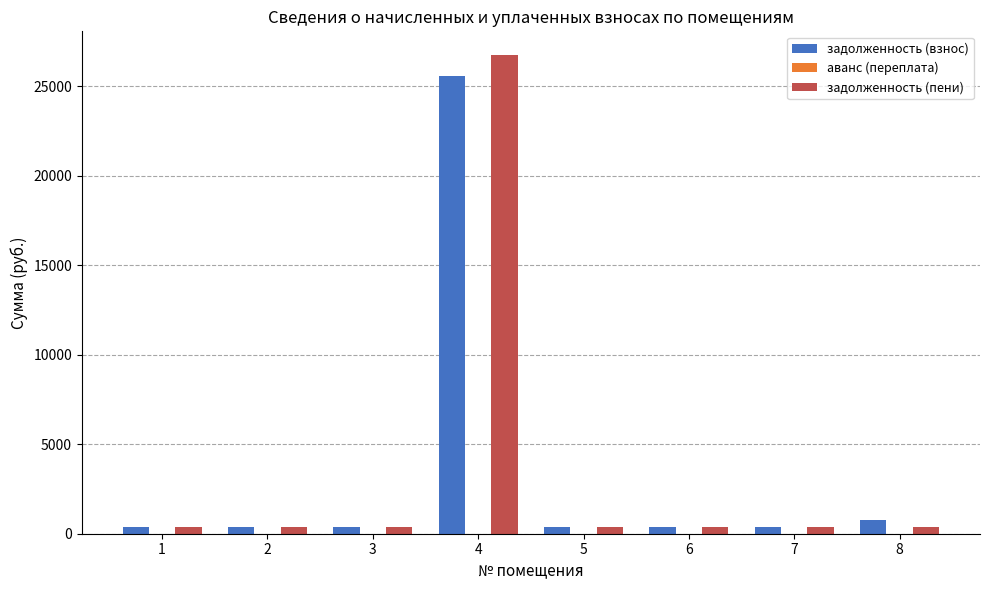

What is the total value across all series at 5?

742.7